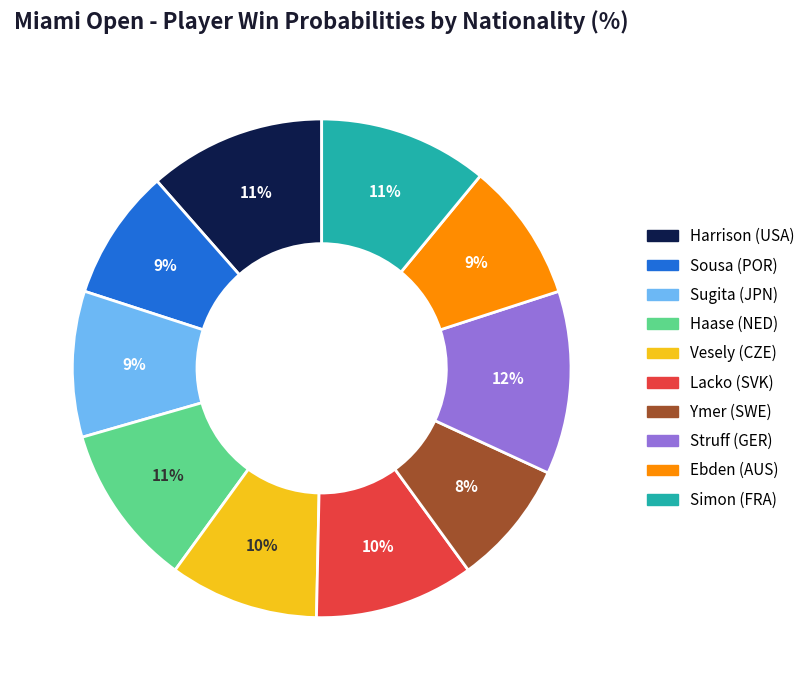

To the nearest percent, what is the difference between the largest and smallest slice percentages?

4%